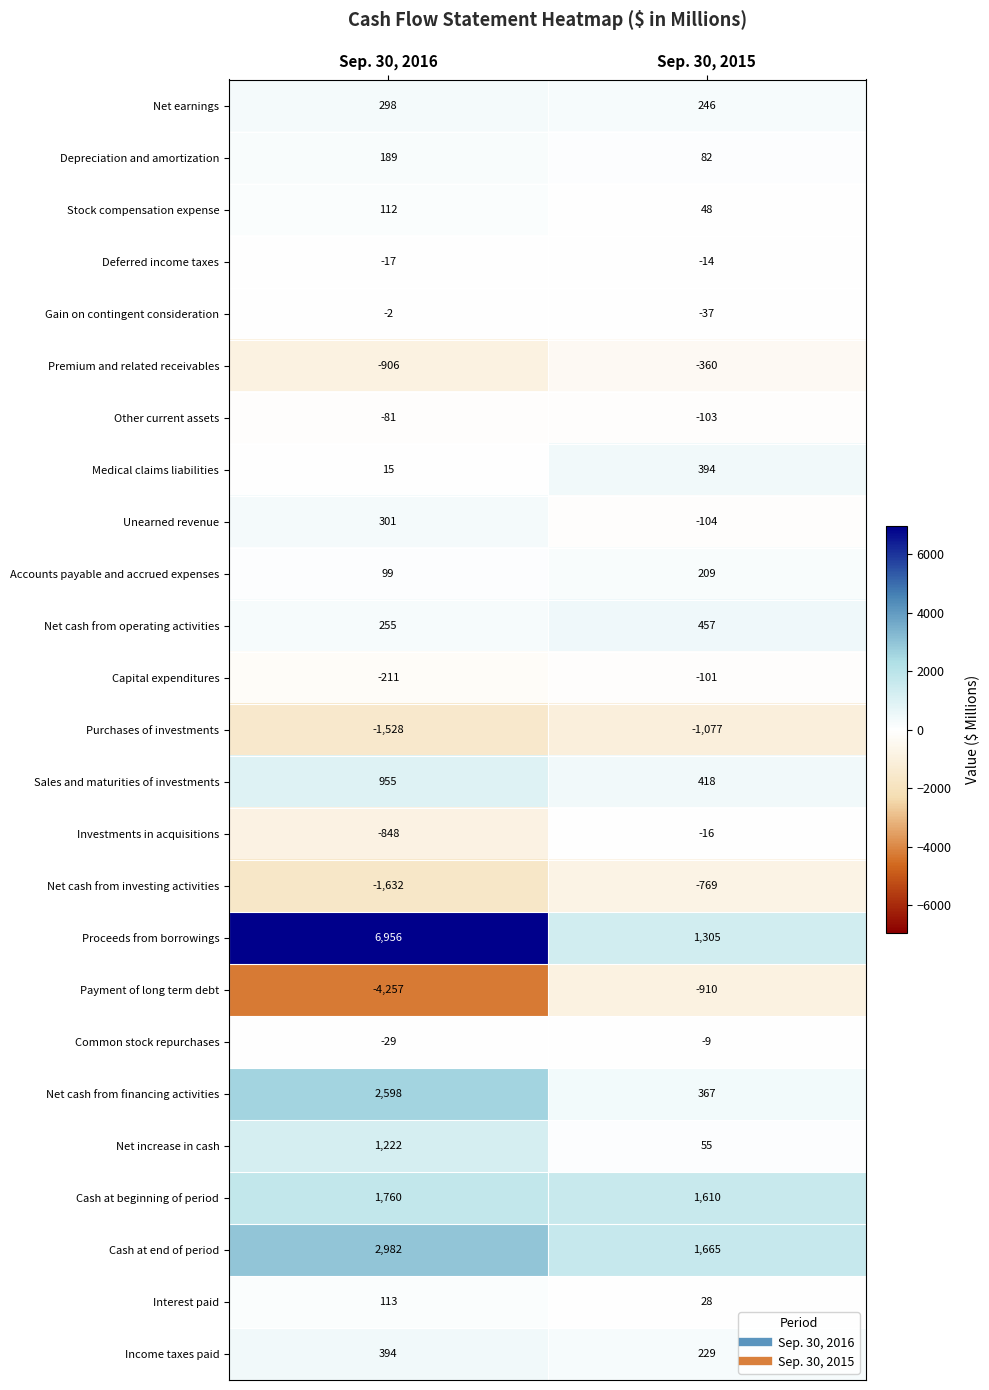

What is the maximum value shown in the chart?

6956